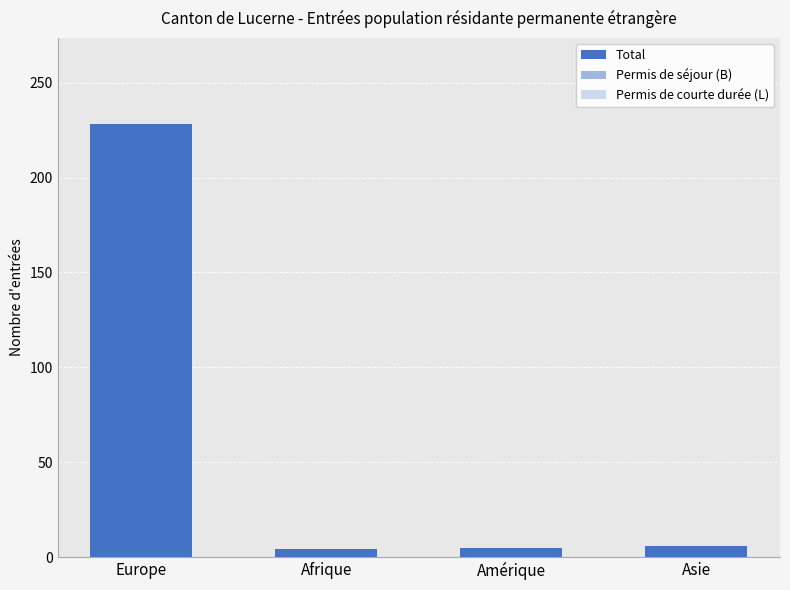

What position from the right is Asie?

1